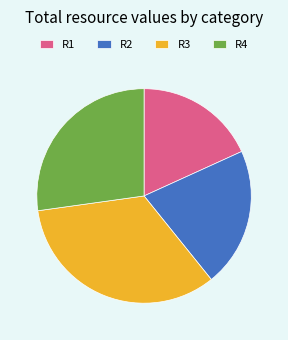

True or false: R3 accounts for 23% of the total.

False